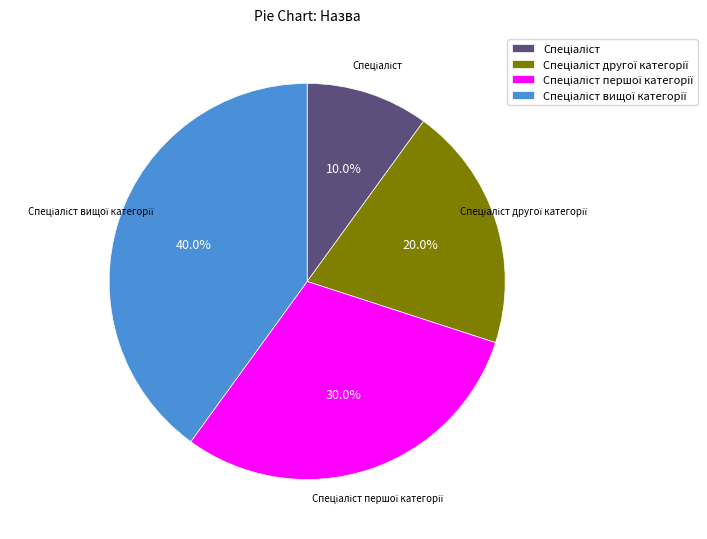

Is there a majority slice in this chart?

No